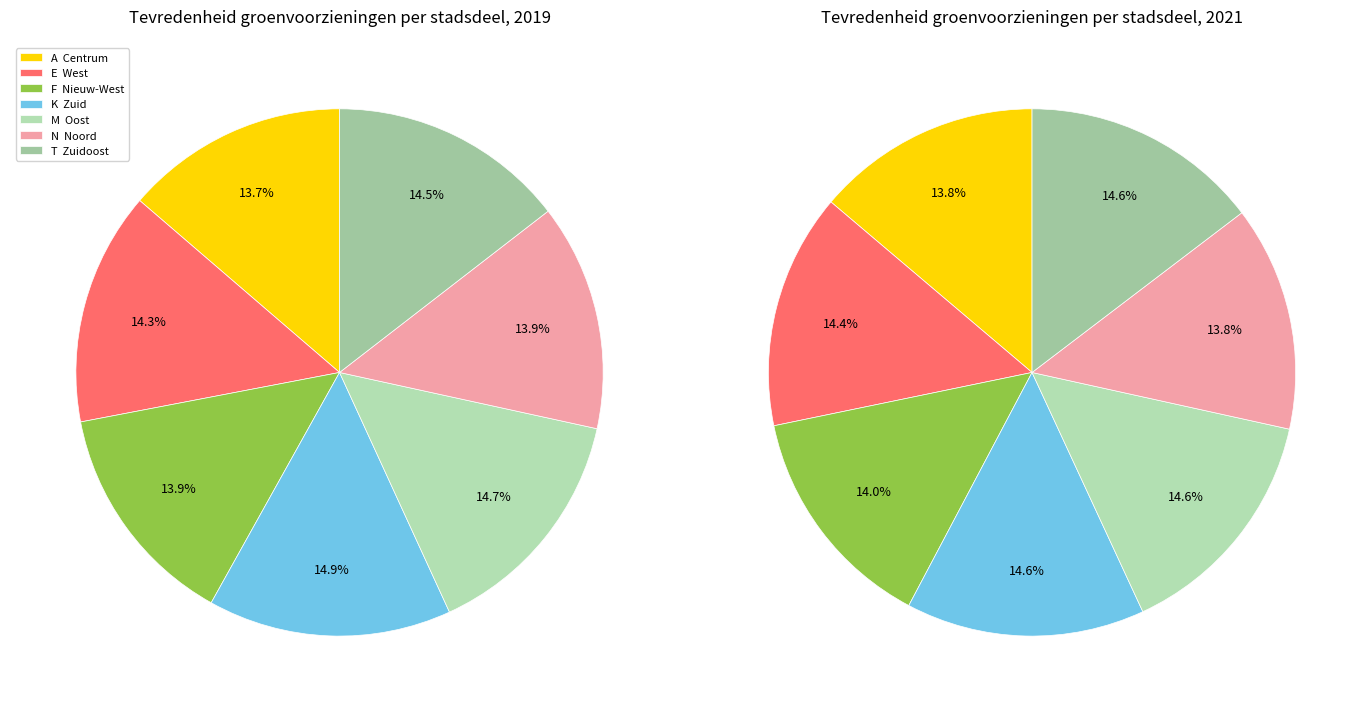

What is the largest slice in the pie chart?

K  Zuid